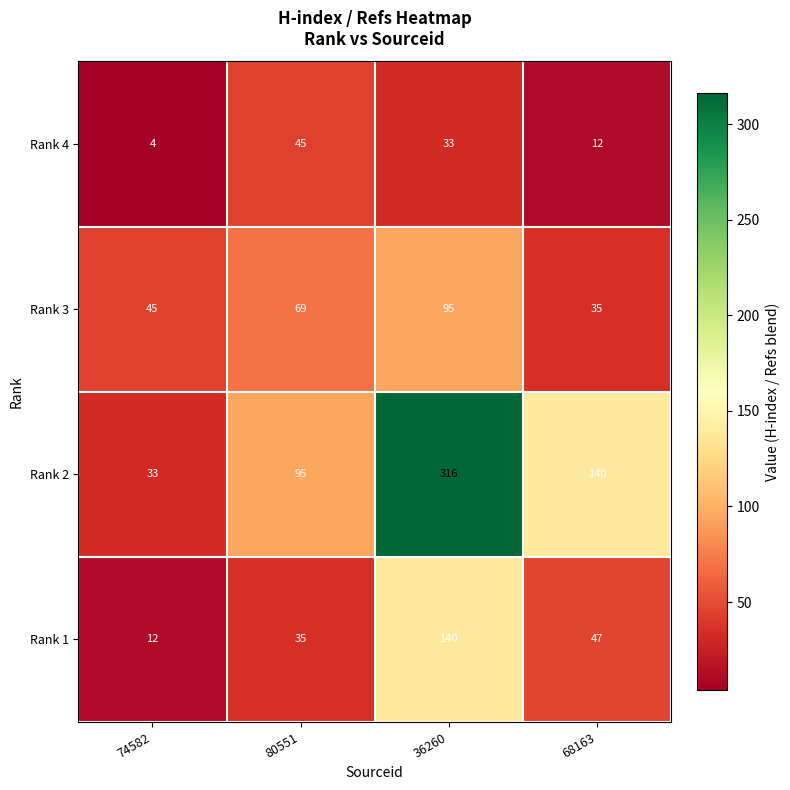

List the series in order of their peak value, lowest first.

Rank 4, Rank 3, Rank 1, Rank 2